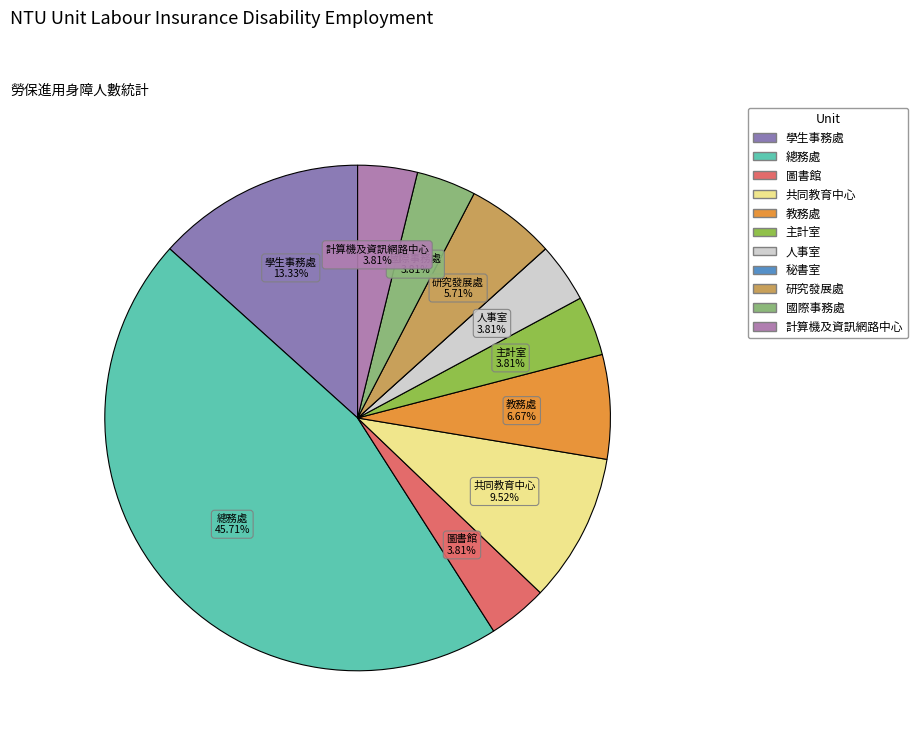

To the nearest percent, what is the difference between the largest and smallest slice percentages?

46%